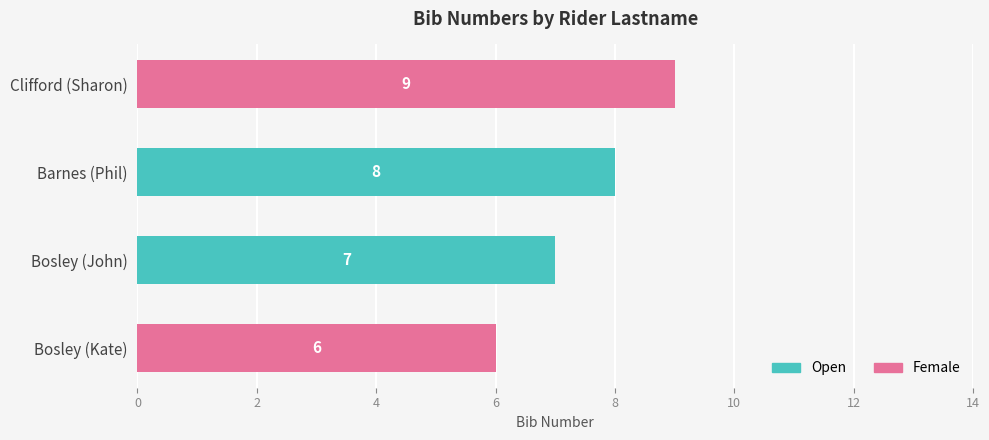

Are the bars grouped side by side (vs. stacked)?

Yes